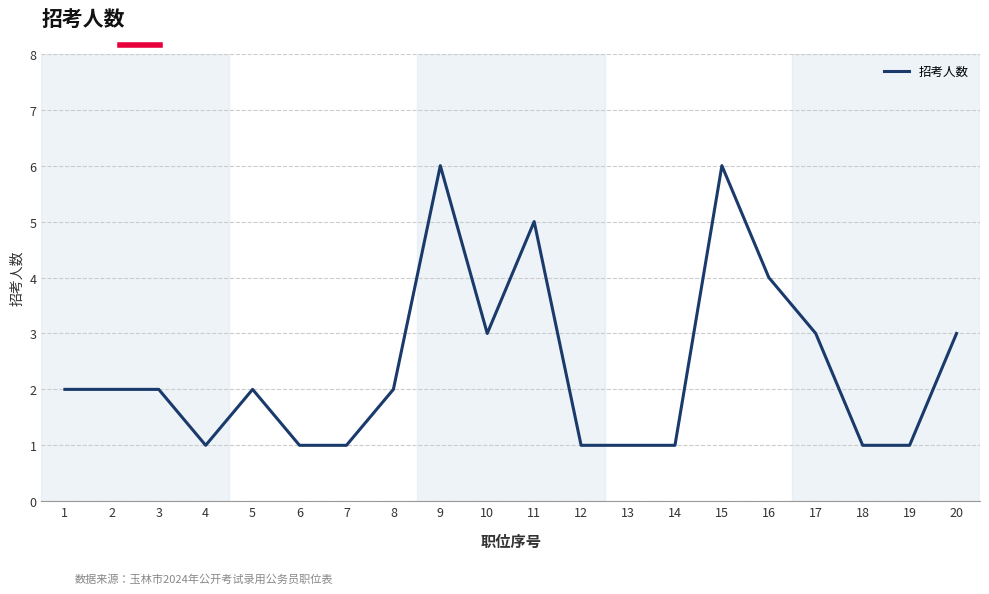

What is the greatest value displayed?

6